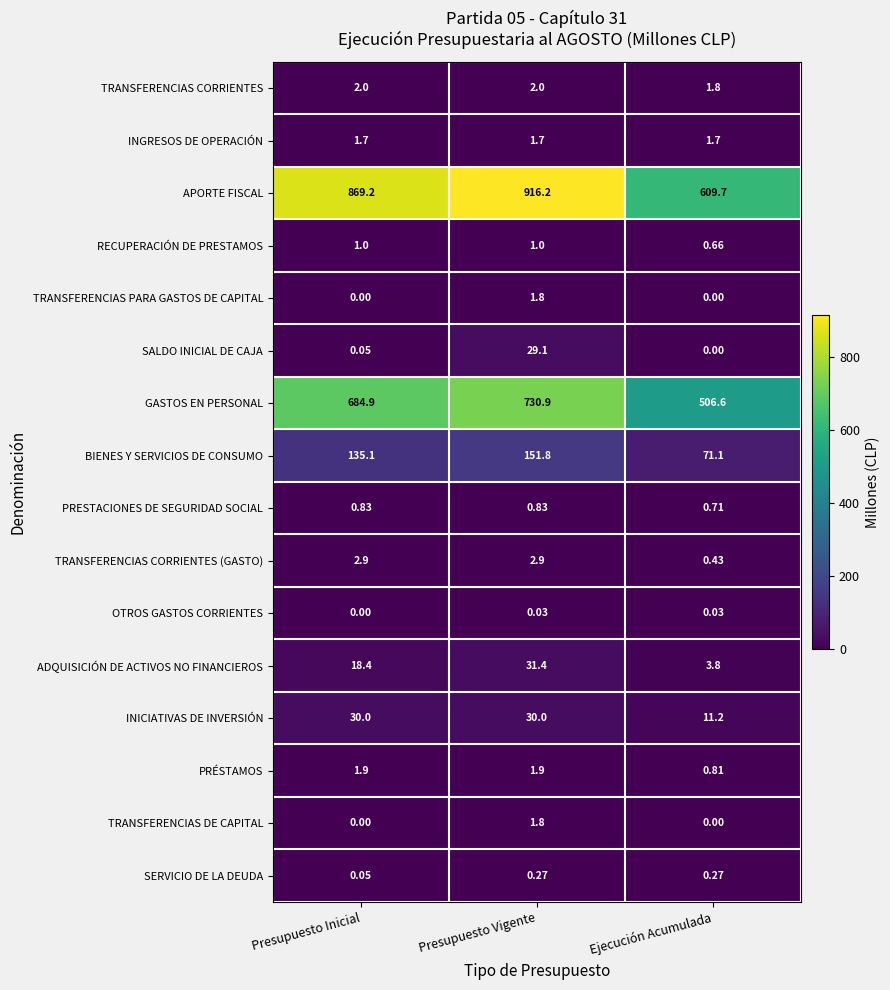

At which label is ADQUISICIÓN DE ACTIVOS NO FINANCIEROS closest to 17?

Presupuesto Inicial